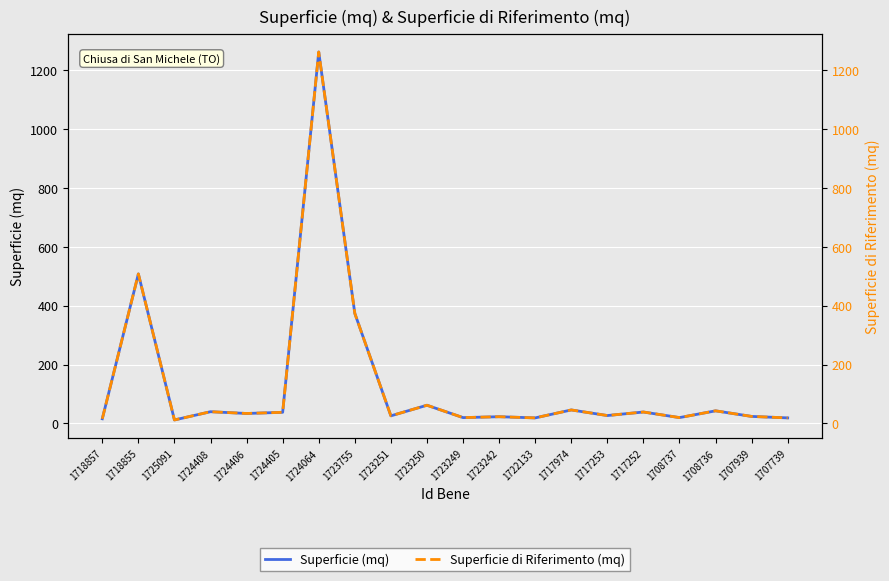

True or false: Superficie (mq) and Superficie di Riferimento (mq) intersect in this chart.

False